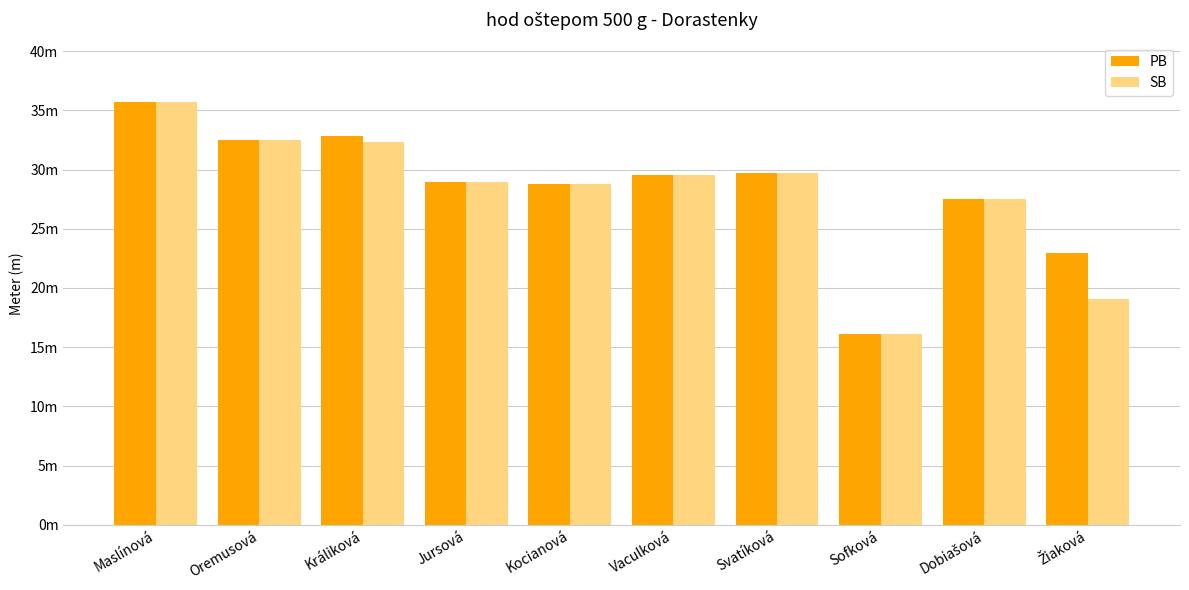

What value does the SB series have at Vaculková?

29.5